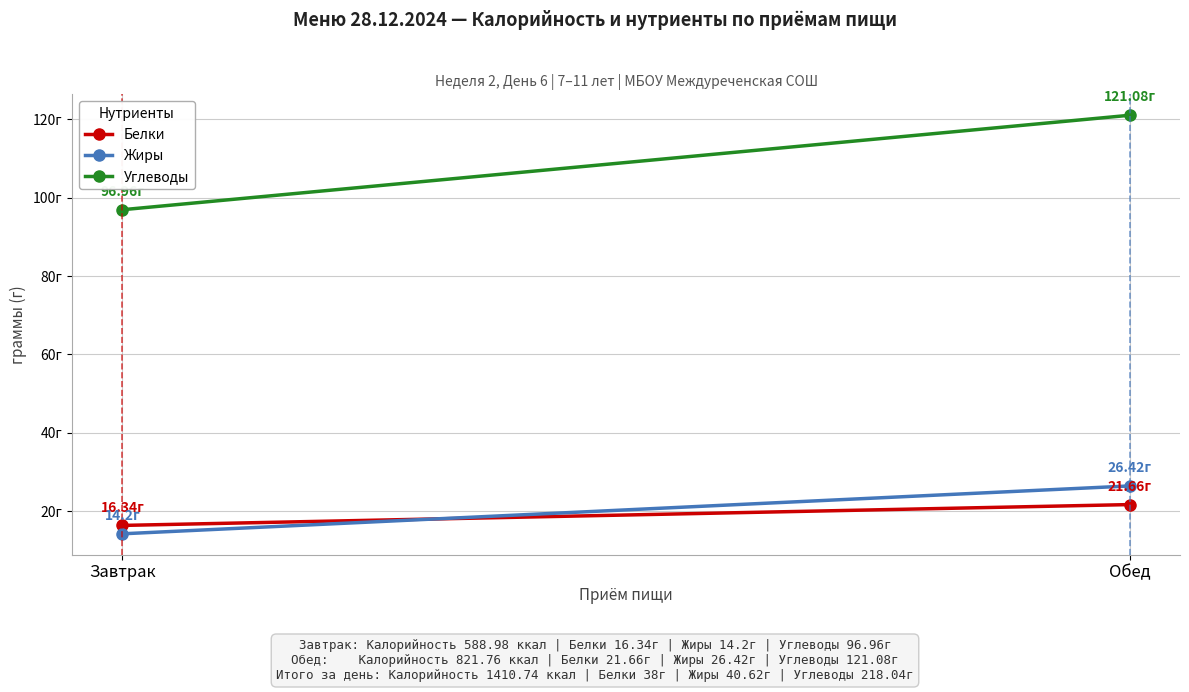

The Жиры series shows 14.2 at Завтрак. True or false?

True